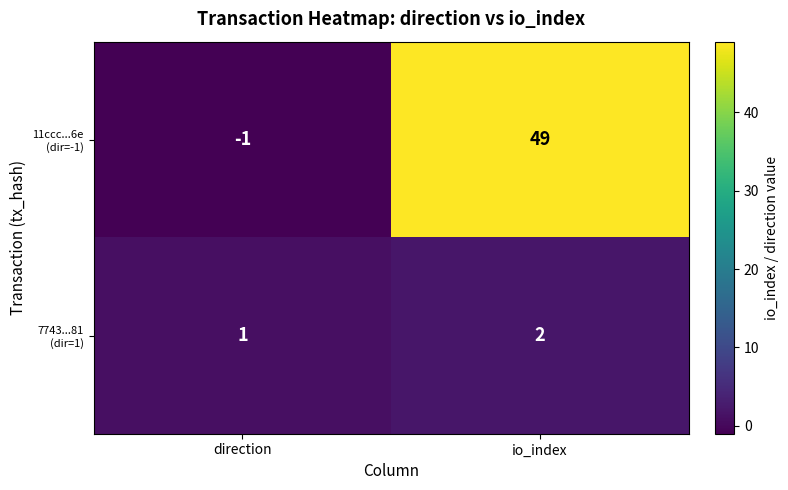

Which category has the lowest value across all series?

direction